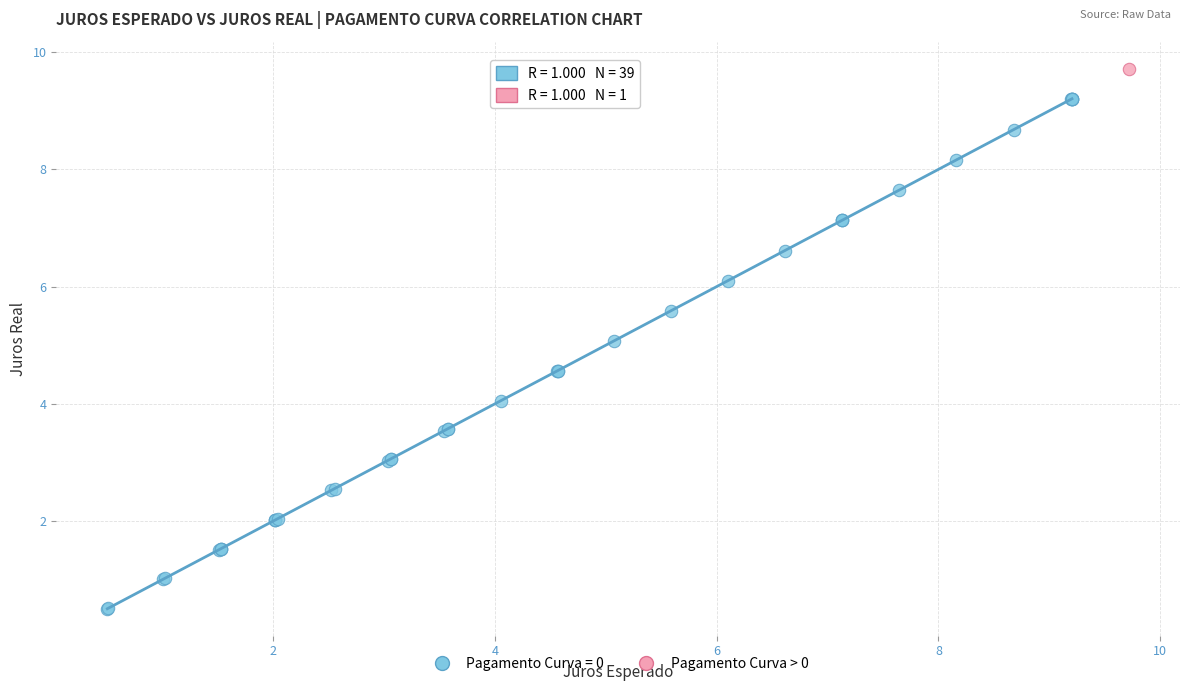

Which series contains the highest Y value?

Pagamento Curva > 0